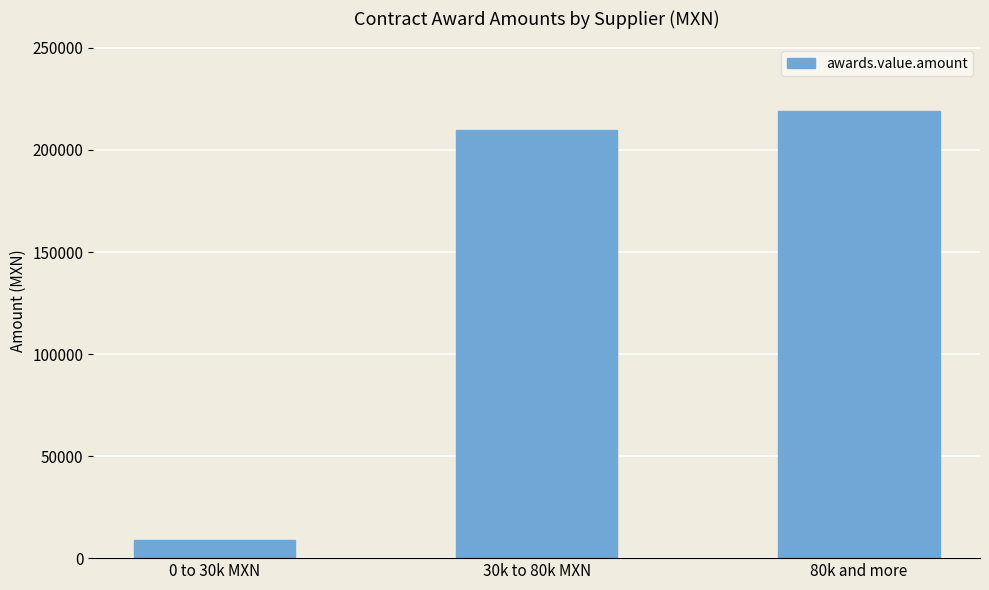

What is the value of the 3rd bar from the left?

219021.0